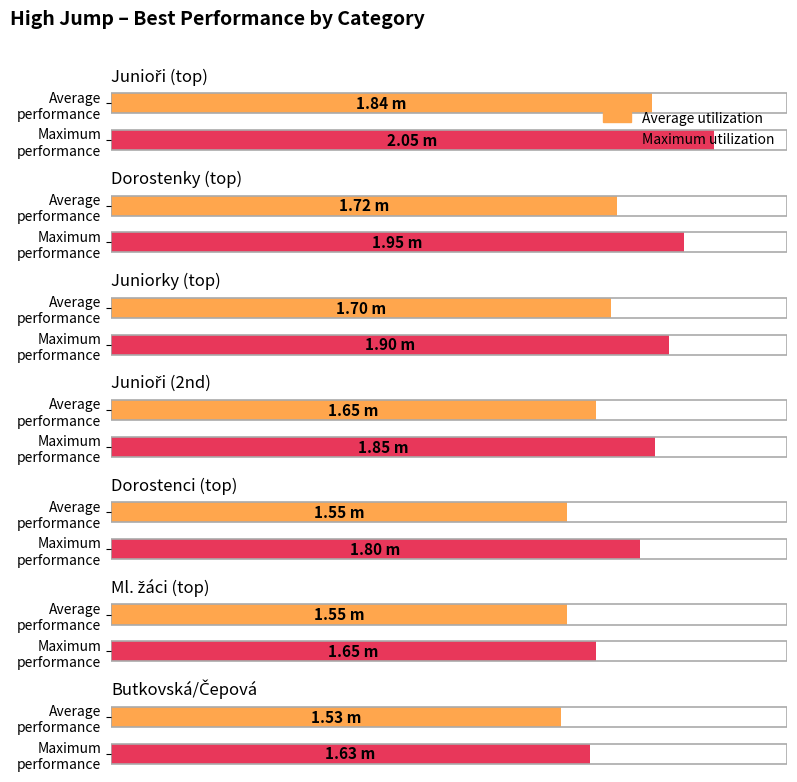

What is the average value of the Average utilization series?

1.6